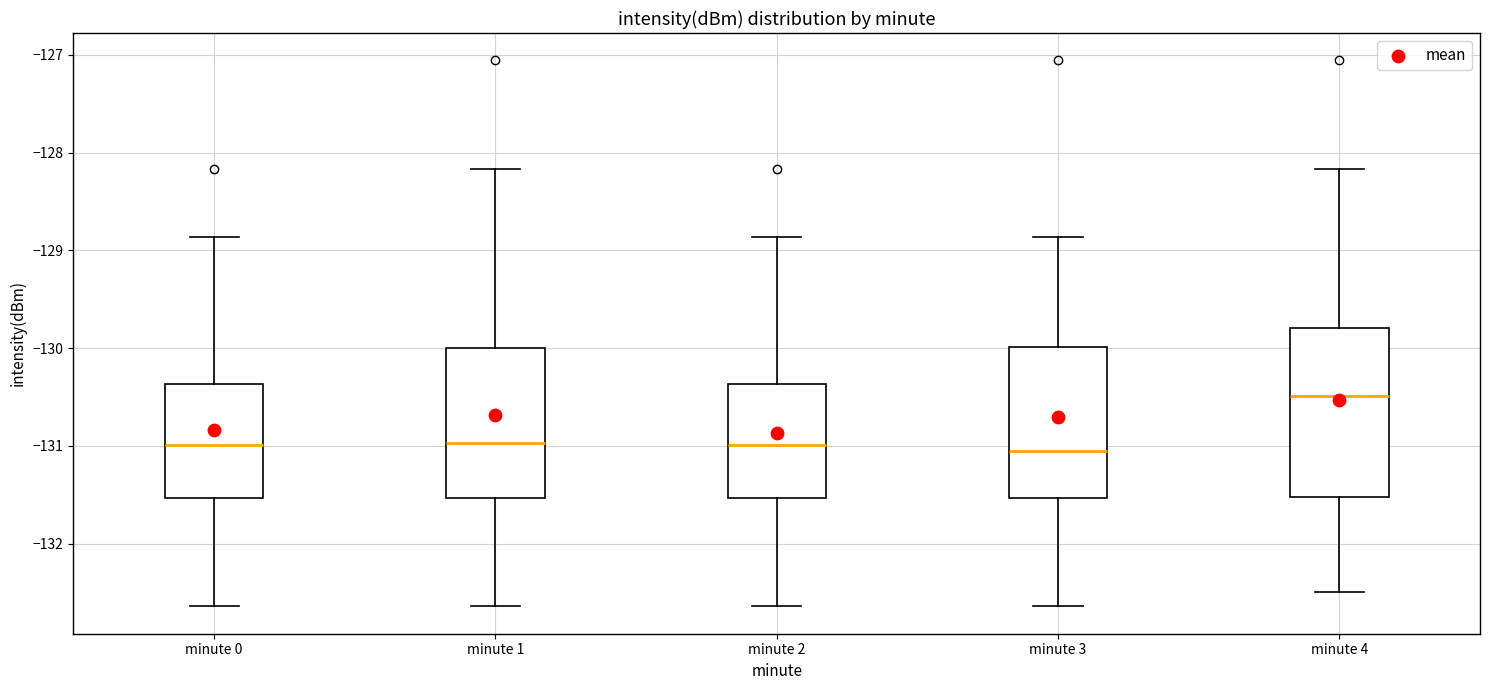

Comparing the boxes themselves (not the whiskers), which one is the tallest?

minute 4